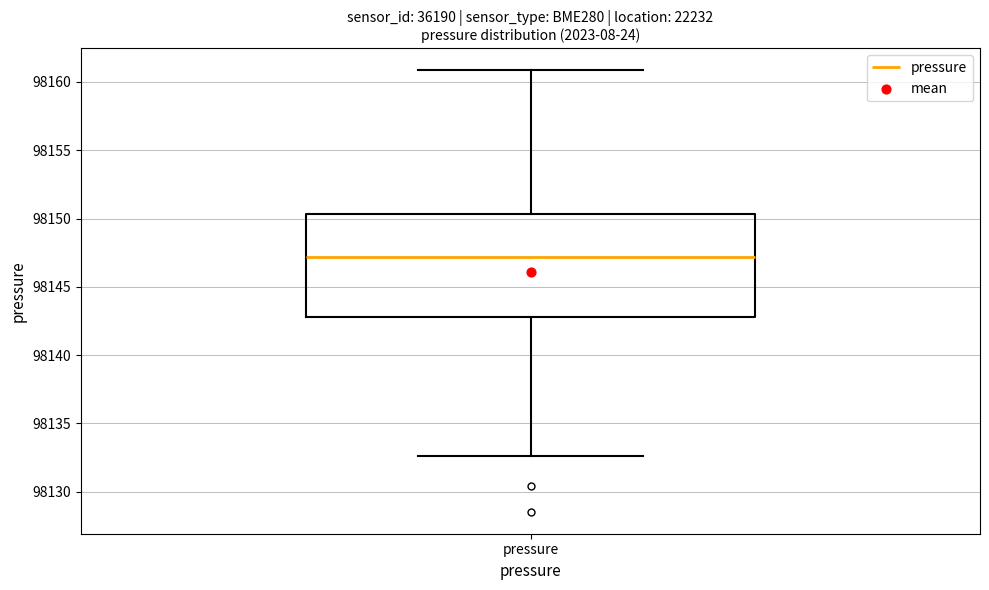

Transcribe this box plot: give where the median line is, the range the box spans, and where the two whiskers end, as read against the y-axis. The values are not printed on the chart, so give them approximately, as read against the axis.

median 98147.0, box 98143.0 to 98150.5, whiskers 98132.5 to 98161.0